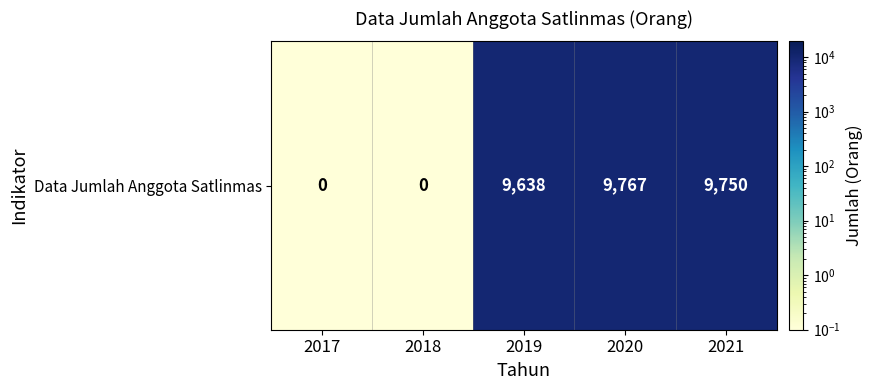

Rank the categories by value from lowest to highest.

2017, 2018, 2019, 2021, 2020